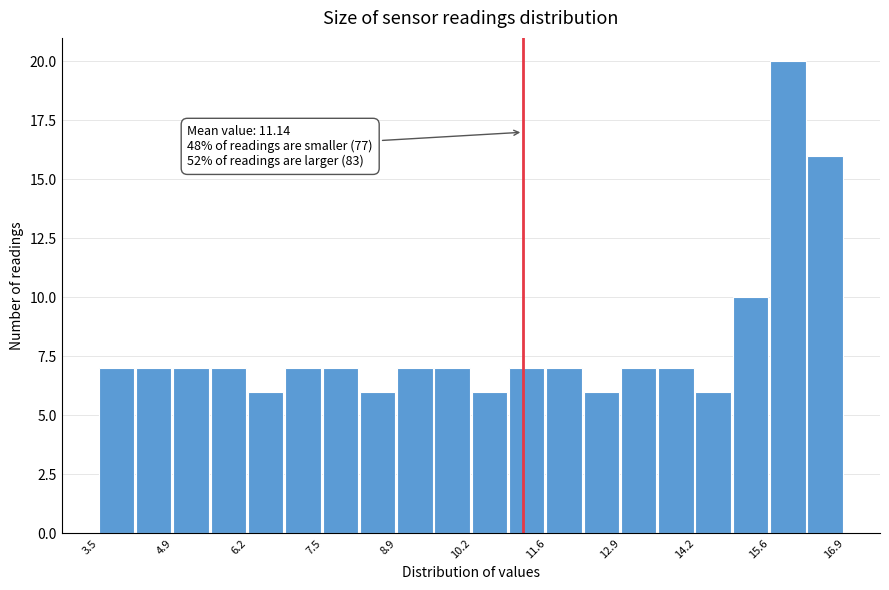

Around what value on the x-axis is the tallest bar? Give the approximate position of its centre, as read against the axis.

15.8